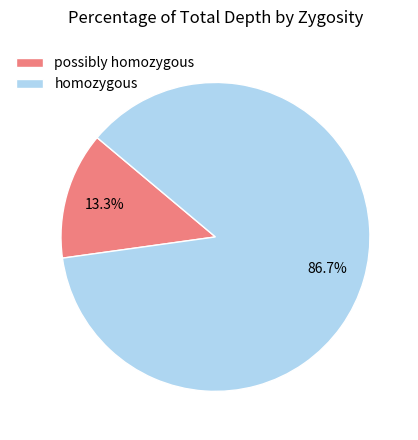

How many slices are in this pie chart?

2